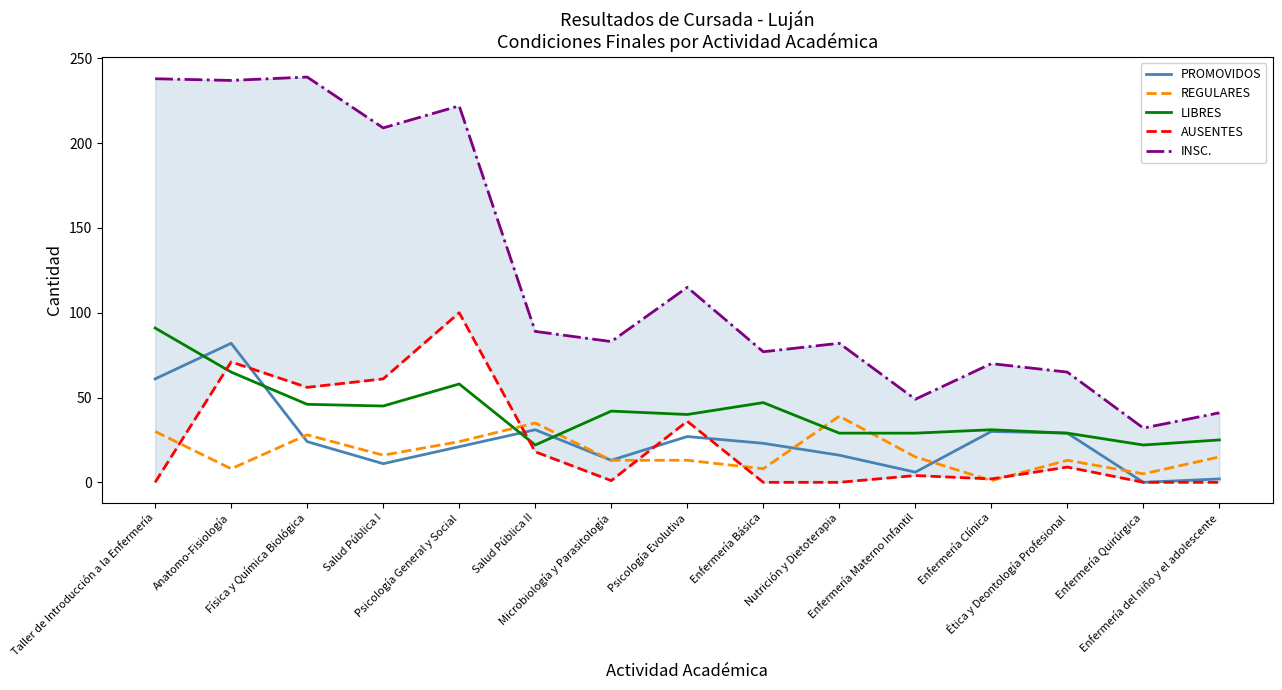

Which category has the highest value in the INSC. series?

Física y Química Biológica